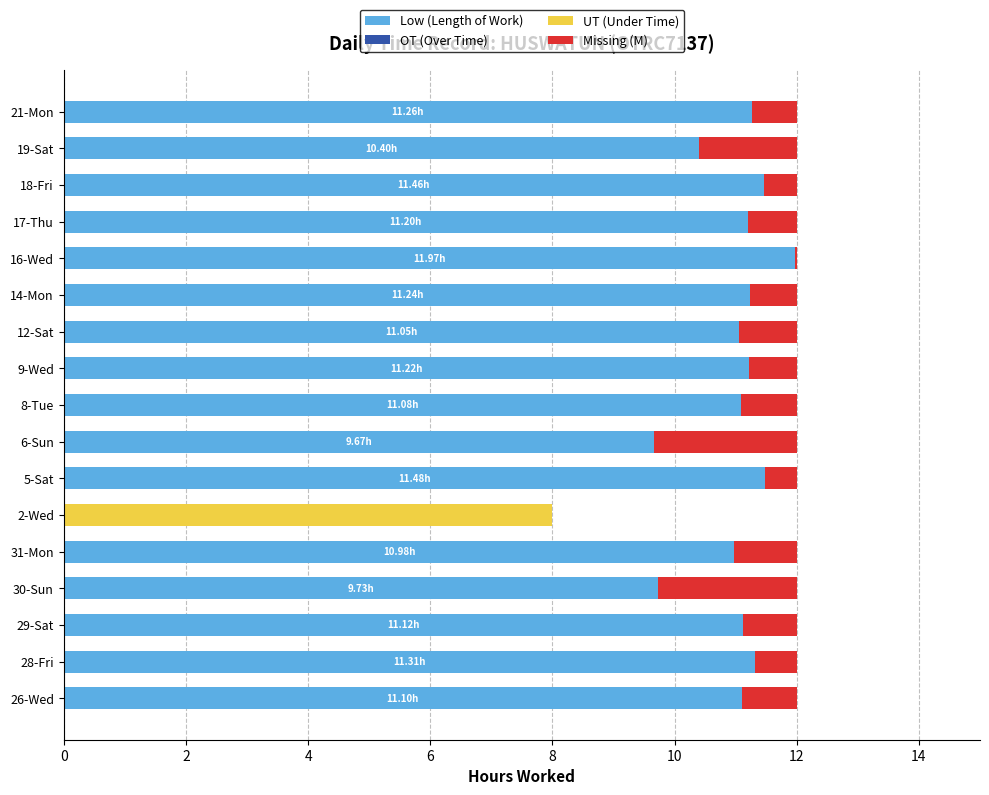

How many data points does each series have?

17